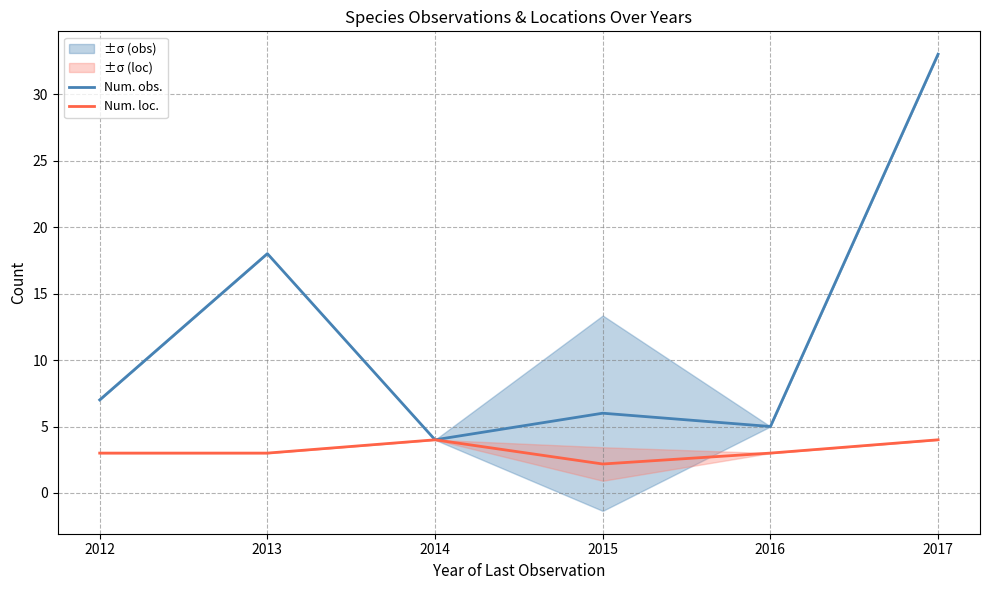

True or false: Num. loc. and Num. obs. intersect in this chart.

False